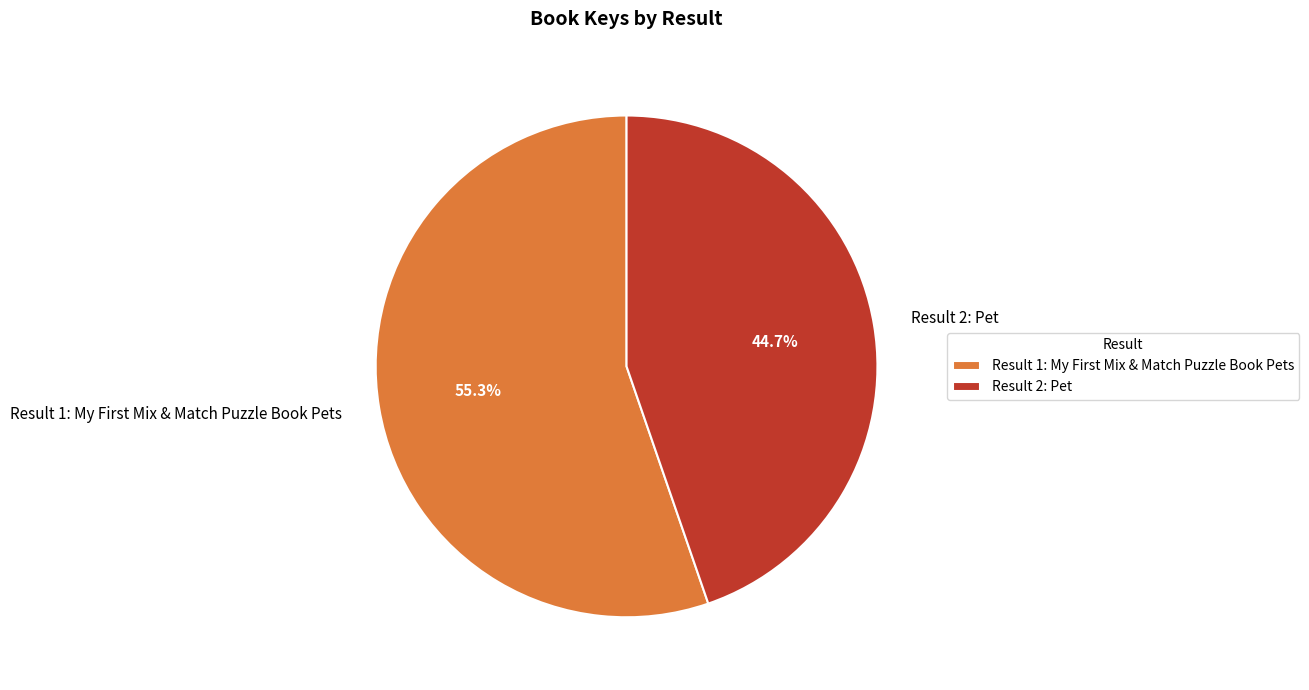

How many slices are in this pie chart?

2